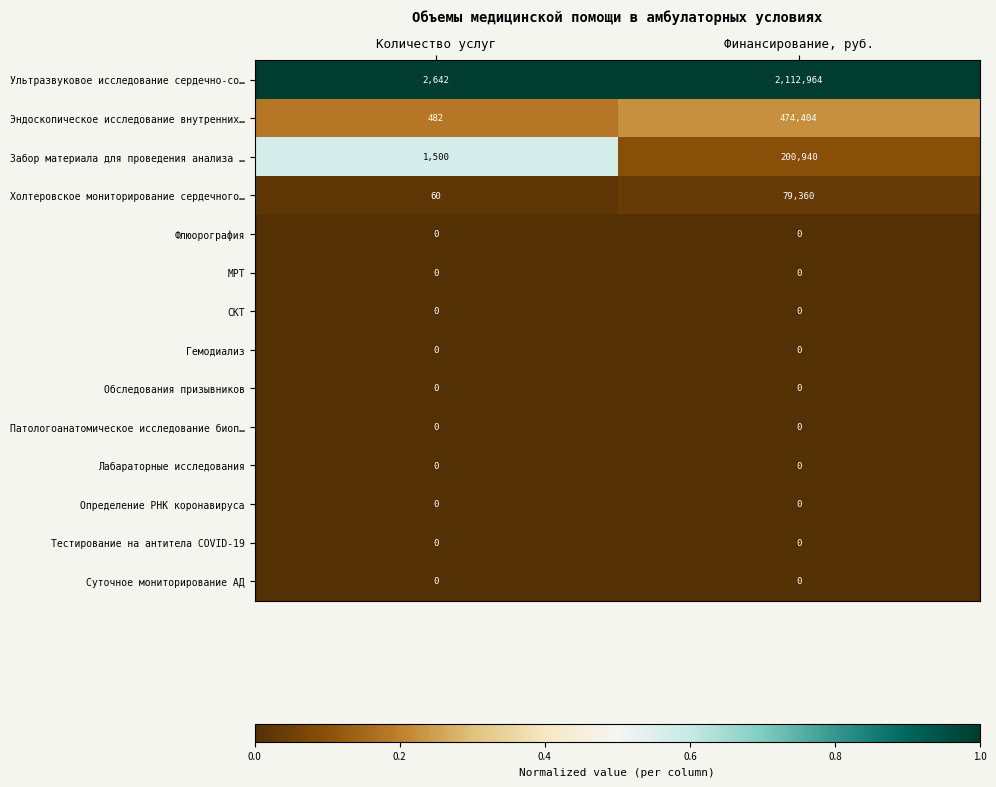

The Эндоскопическое исследование внутренних… series shows 177 at Количество услуг. True or false?

False